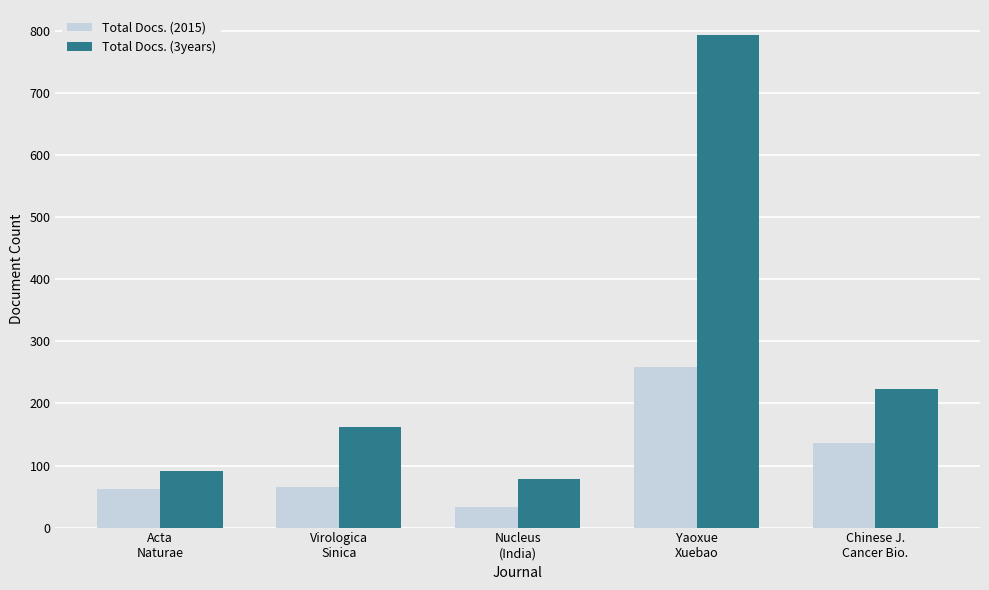

Reading right to left, list all the values displayed in this chart.

Total Docs. (2015): Chinese J.
Cancer Bio.=137	Yaoxue
Xuebao=258	Nucleus
(India)=33	Virologica
Sinica=66	Acta
Naturae=62
Total Docs. (3years): Chinese J.
Cancer Bio.=224	Yaoxue
Xuebao=794	Nucleus
(India)=79	Virologica
Sinica=162	Acta
Naturae=91